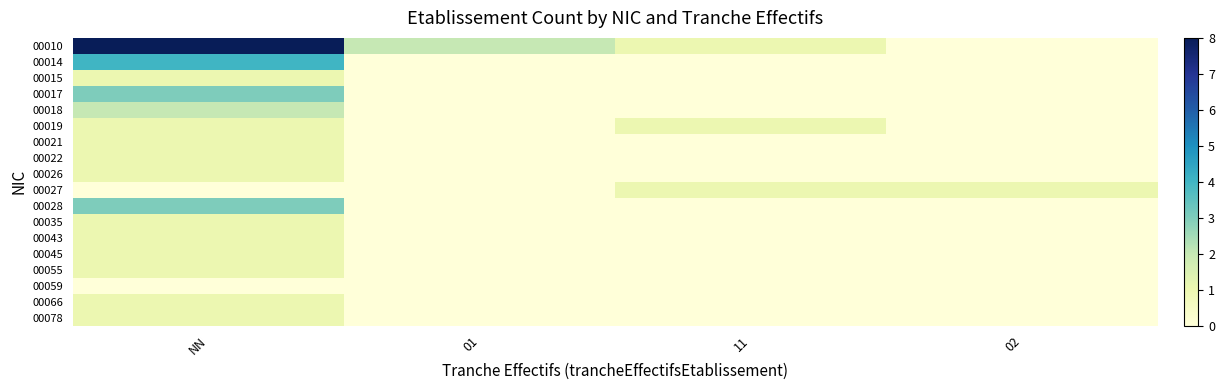

Reading left to right, what are all the values shown in this chart?

00010: NN=8	01=2	11=1	02=0
00014: NN=4	01=0	11=0	02=0
00015: NN=1	01=0	11=0	02=0
00017: NN=3	01=0	11=0	02=0
00018: NN=2	01=0	11=0	02=0
00019: NN=1	01=0	11=1	02=0
00021: NN=1	01=0	11=0	02=0
00022: NN=1	01=0	11=0	02=0
00026: NN=1	01=0	11=0	02=0
00027: NN=0	01=0	11=1	02=1
00028: NN=3	01=0	11=0	02=0
00035: NN=1	01=0	11=0	02=0
00043: NN=1	01=0	11=0	02=0
00045: NN=1	01=0	11=0	02=0
00055: NN=1	01=0	11=0	02=0
00059: NN=0	01=0	11=0	02=0
00066: NN=1	01=0	11=0	02=0
00078: NN=1	01=0	11=0	02=0